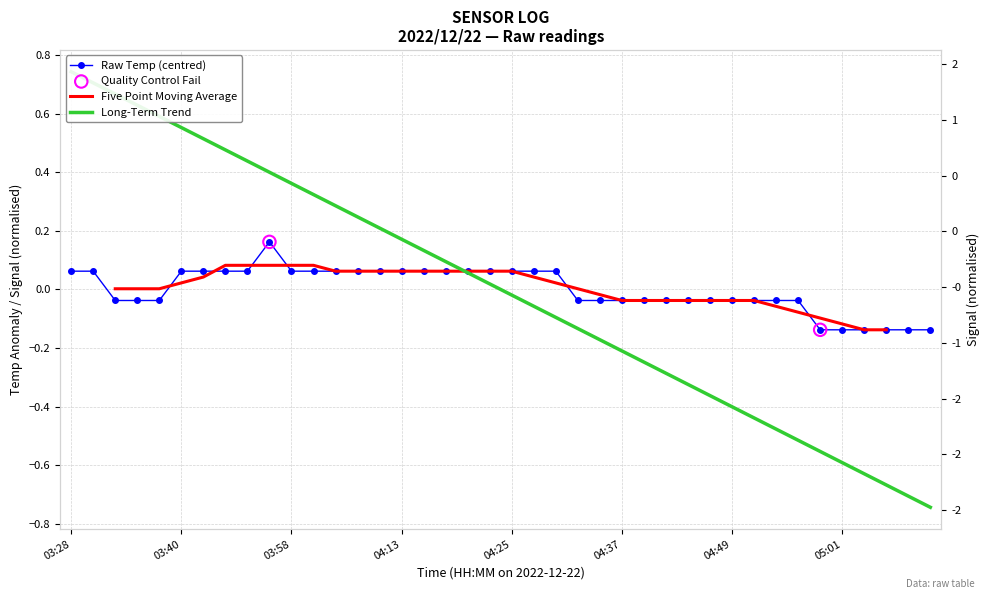

Which series has the largest total across all categories?

Temp